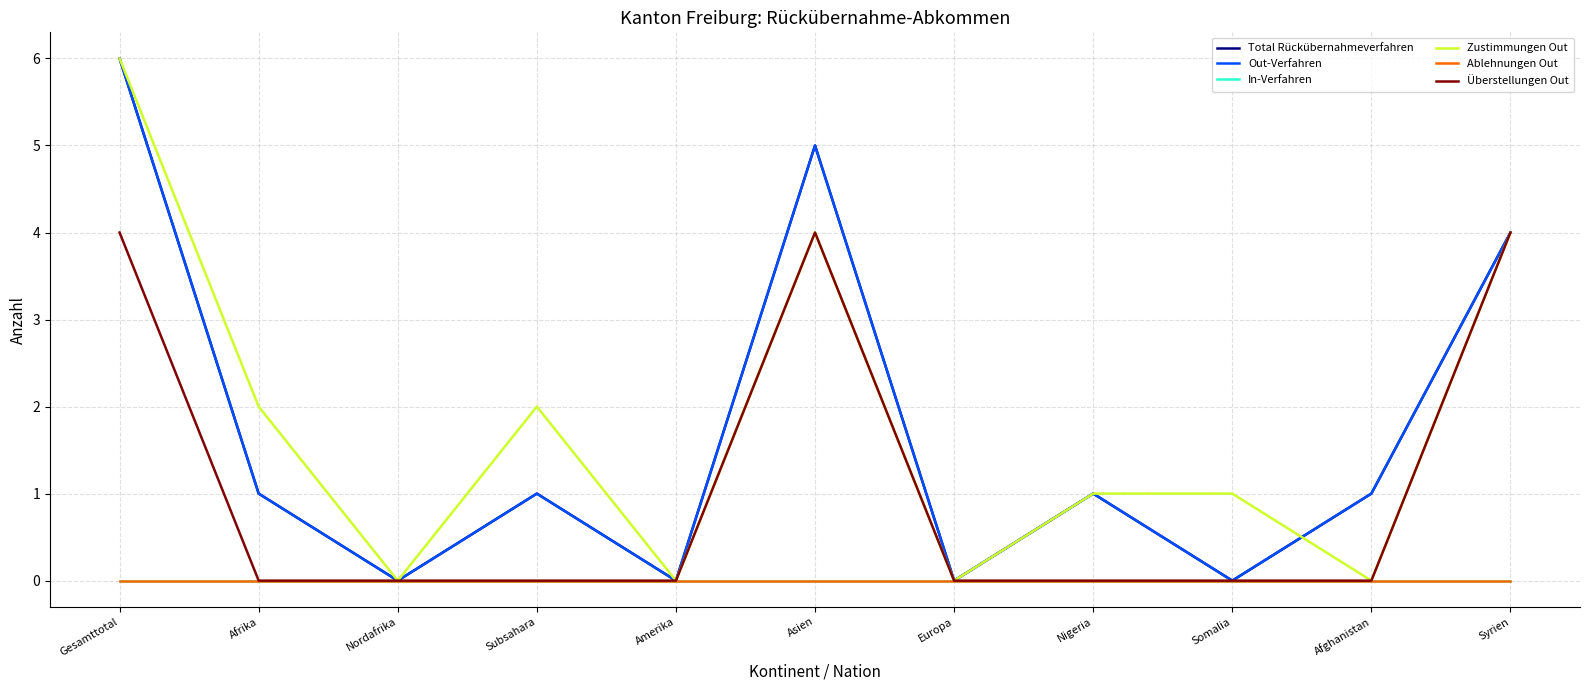

At which category is the sum across all series the highest?

Gesamttotal